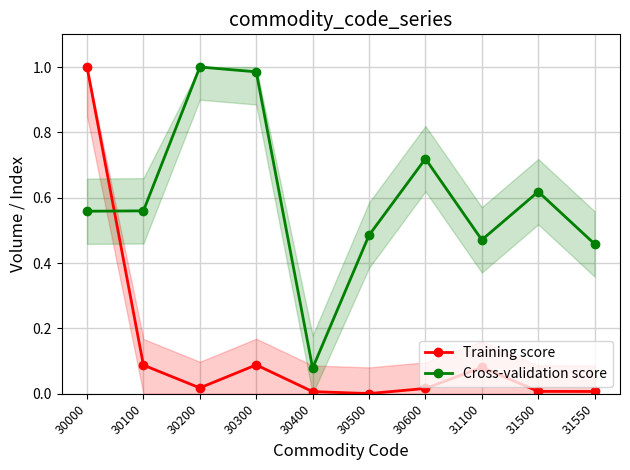

List the series in order of their overall mean, lowest first.

Training score, Cross-validation score